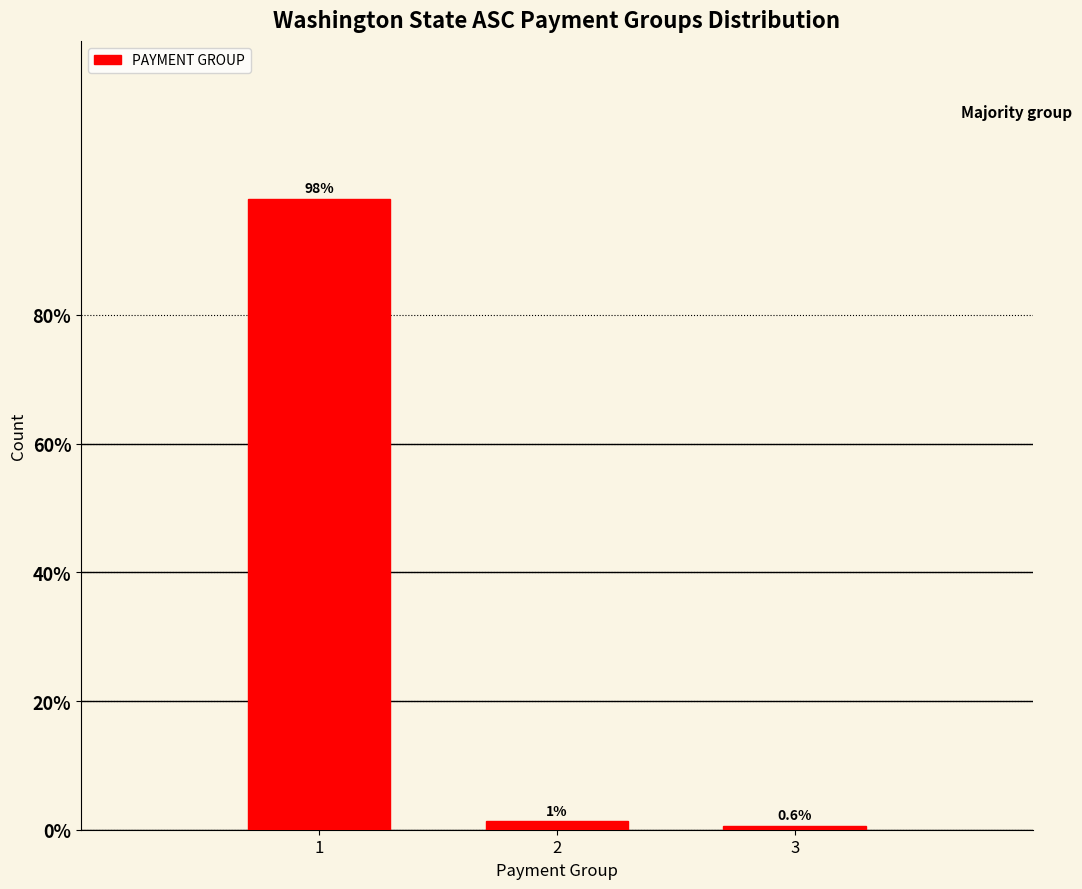

Is it true that the value at 1 is 37.0?

False